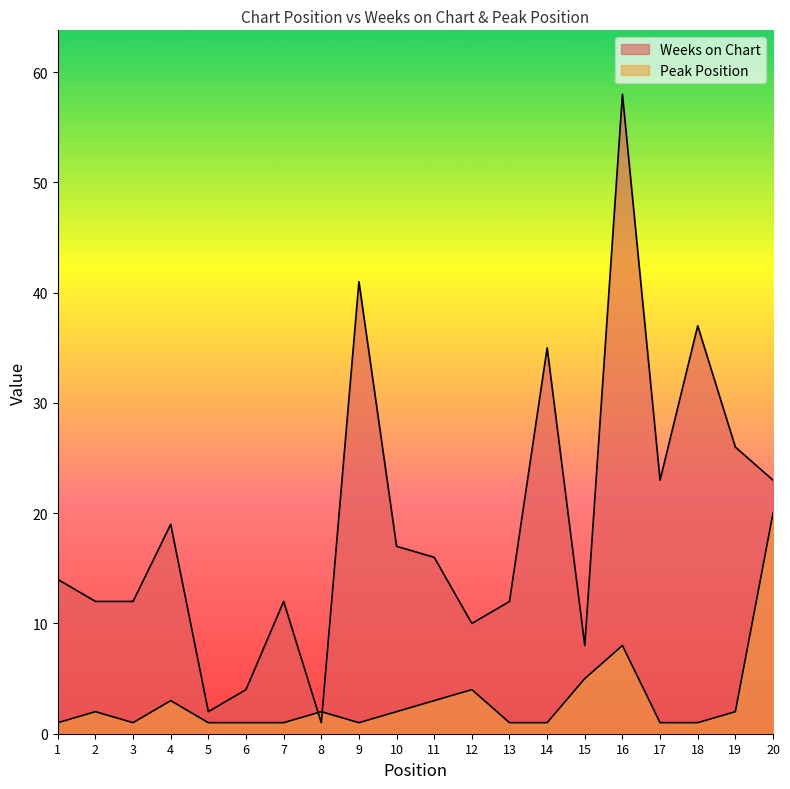

At which label is Peak Position closest to 10?

16